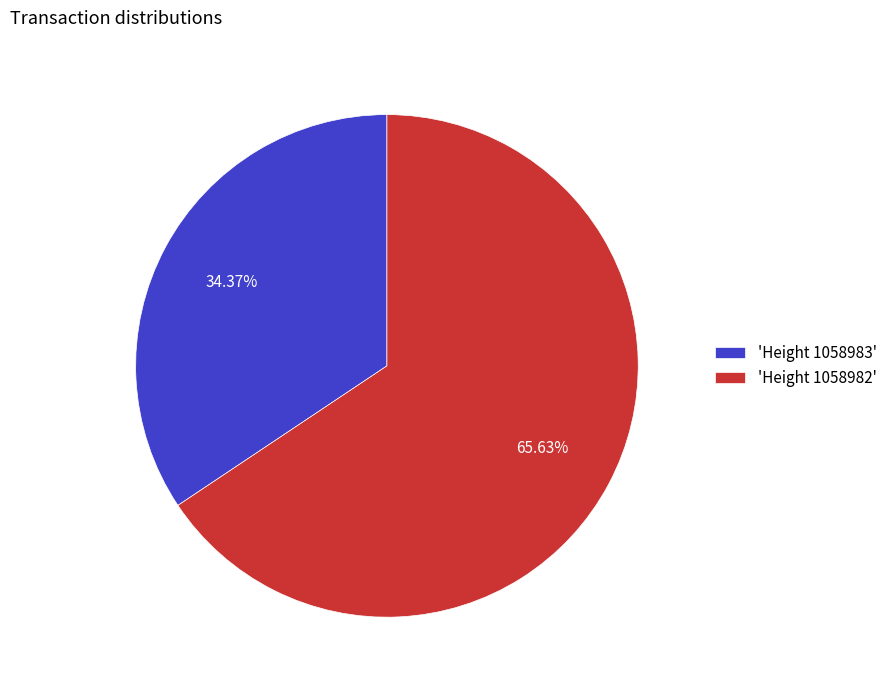

Which slice represents more than half of the pie?

'Height 1058982'